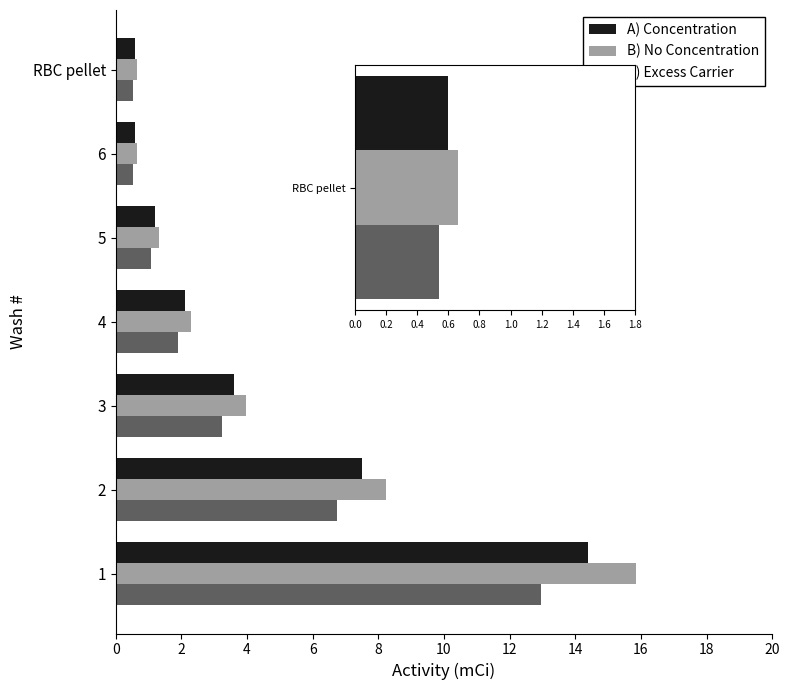

Between 3 and RBC pellet, which series saw the biggest shift?

B) No Concentration